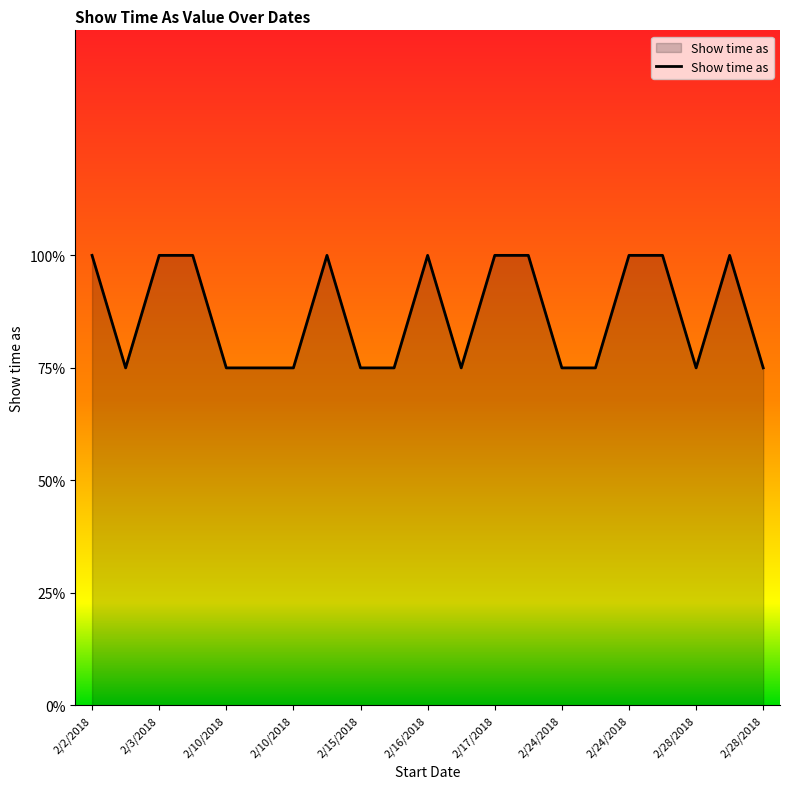

At which label is the value closest to 3?

2/3/2018